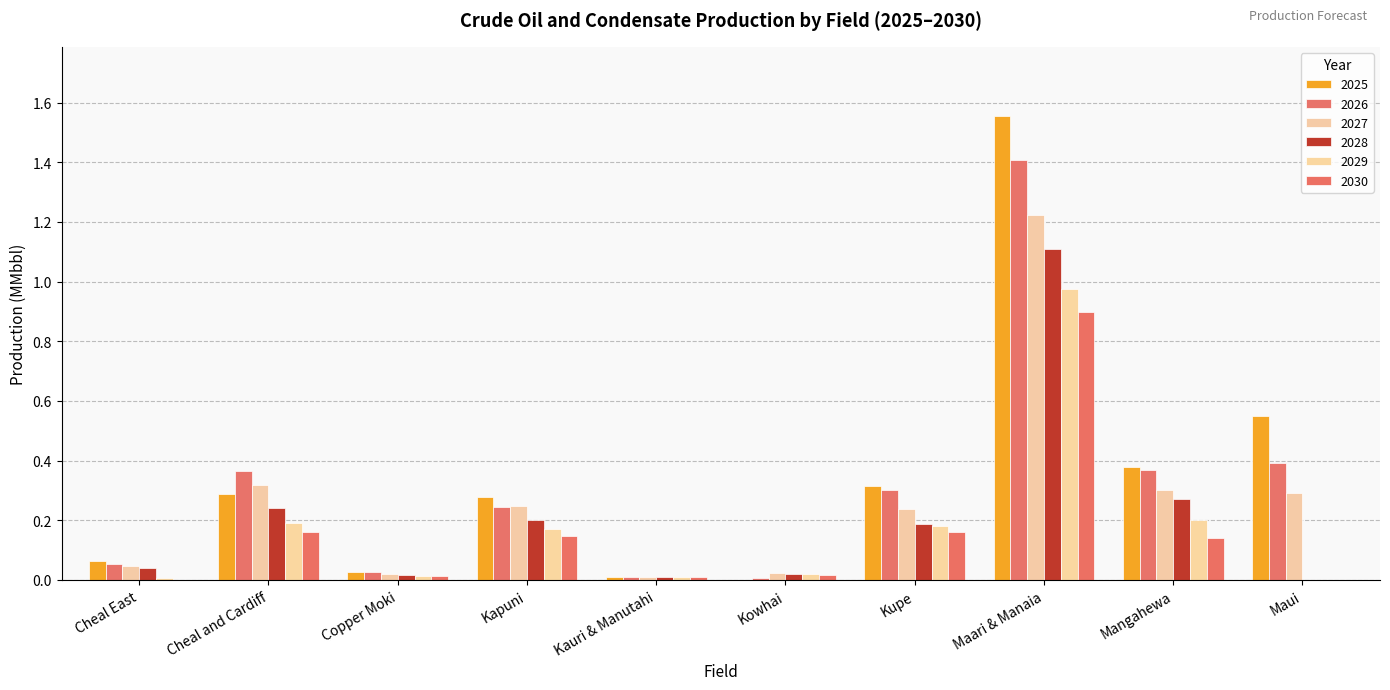

Rank the categories by 2029 value from highest to lowest.

Maari & Manaia, Mangahewa, Cheal and Cardiff, Kupe, Kapuni, Kowhai, Copper Moki, Kauri & Manutahi, Cheal East, Maui